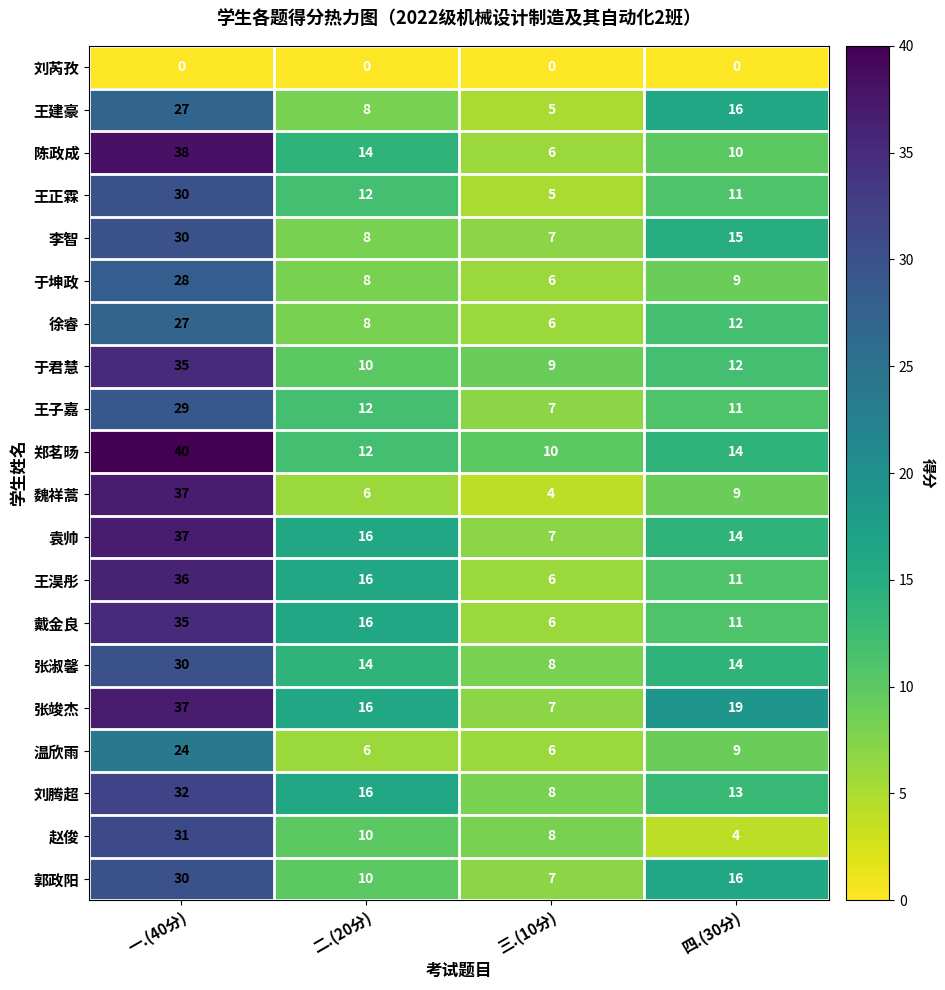

At which label is 王正霖 closest to 17?

二.(20分)